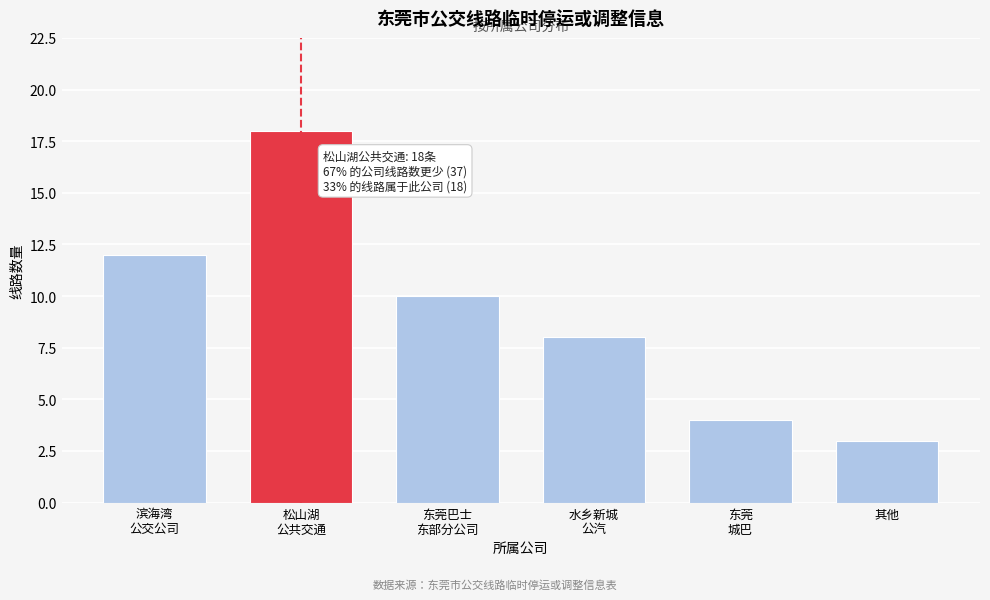

Reading right to left, what are all the values shown in this chart?

3	4	8	10	18	12